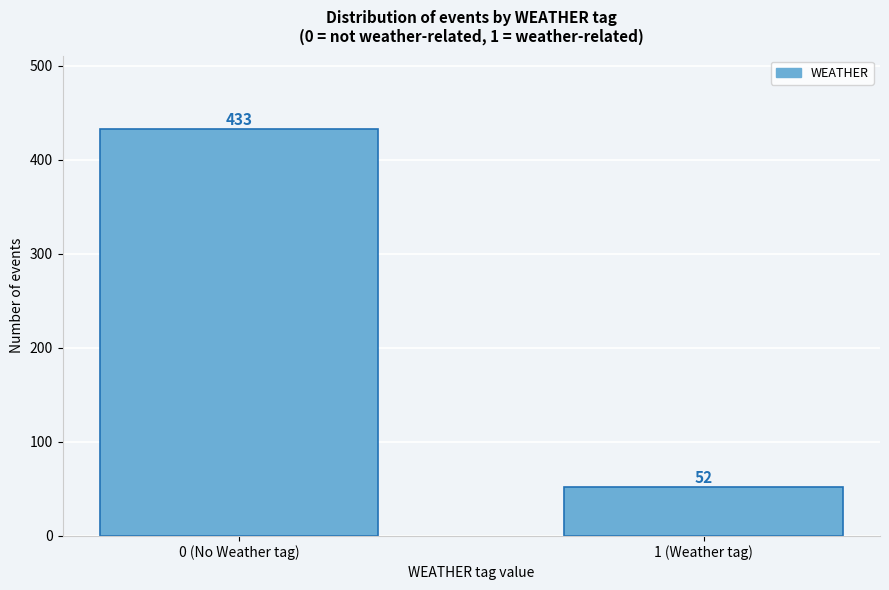

Reading left to right, extract all data points from this chart.

433	52